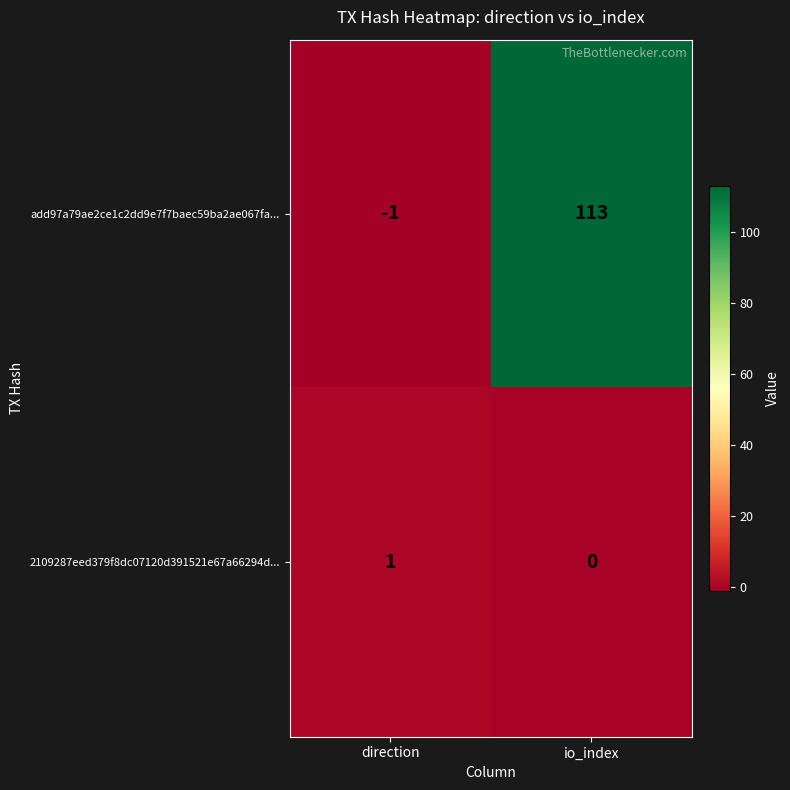

Reading left to right, what are all the values shown in this chart?

add97a79ae2ce1c2dd9e7f7baec59ba2ae067fa...: -1	113
2109287eed379f8dc07120d391521e67a66294d...: 1	0